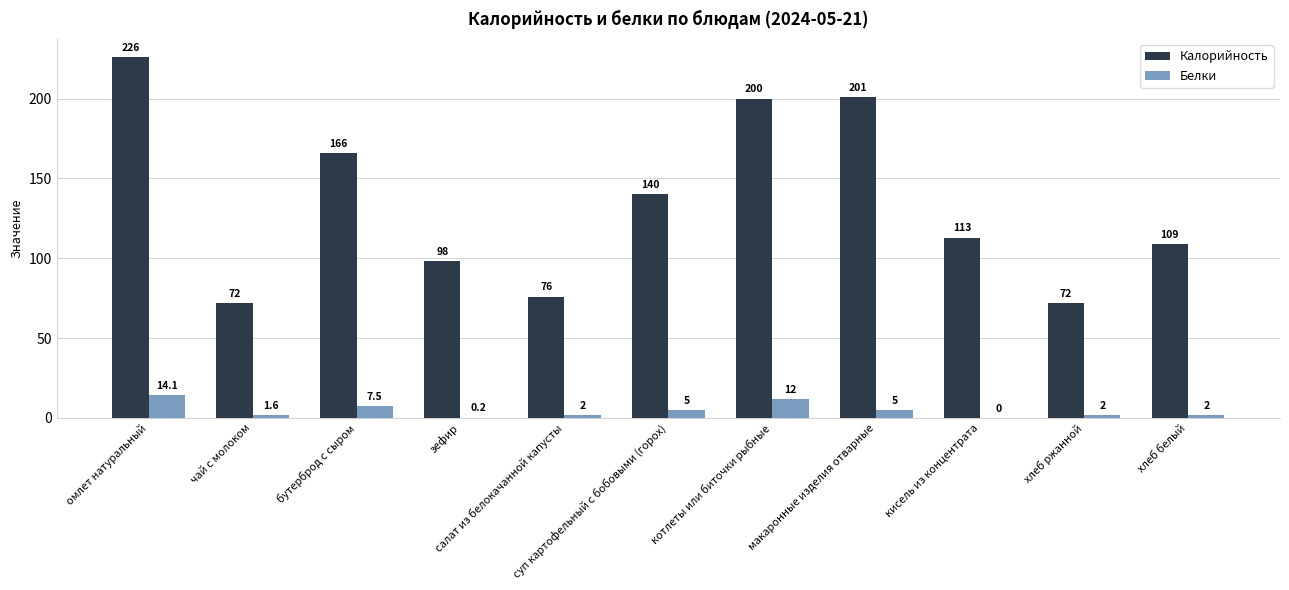

What is the total value across all series at салат из белокачанной капусты?

78.0